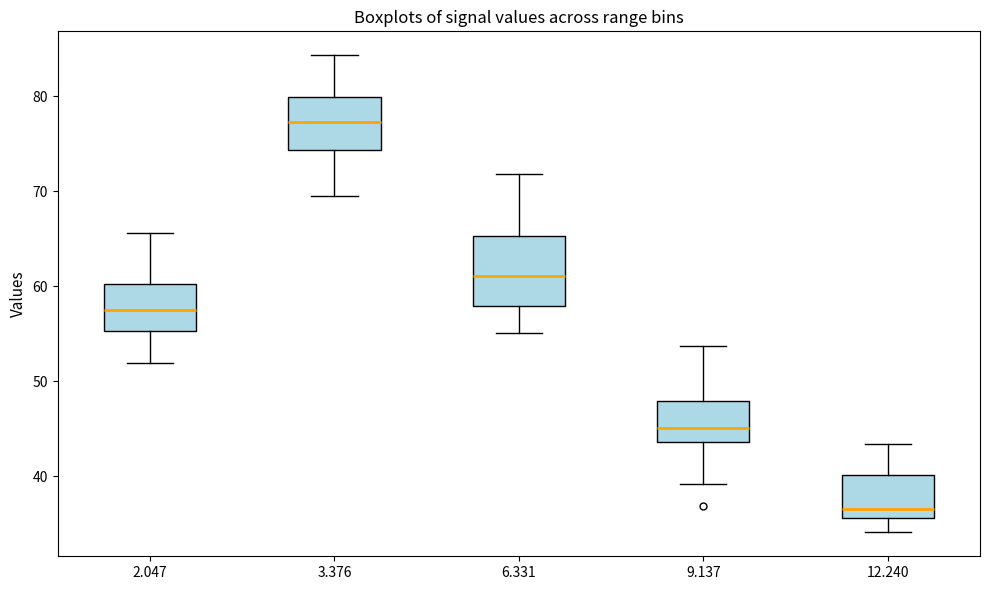

Comparing the boxes themselves (not the whiskers), which one is the tallest?

6.331